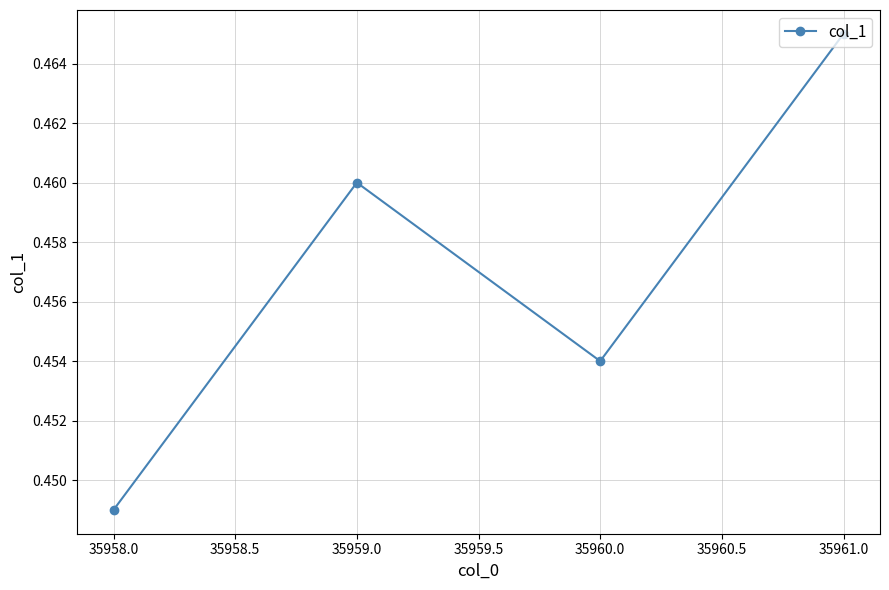

What is the label of the 3rd point from the right?

35959.0